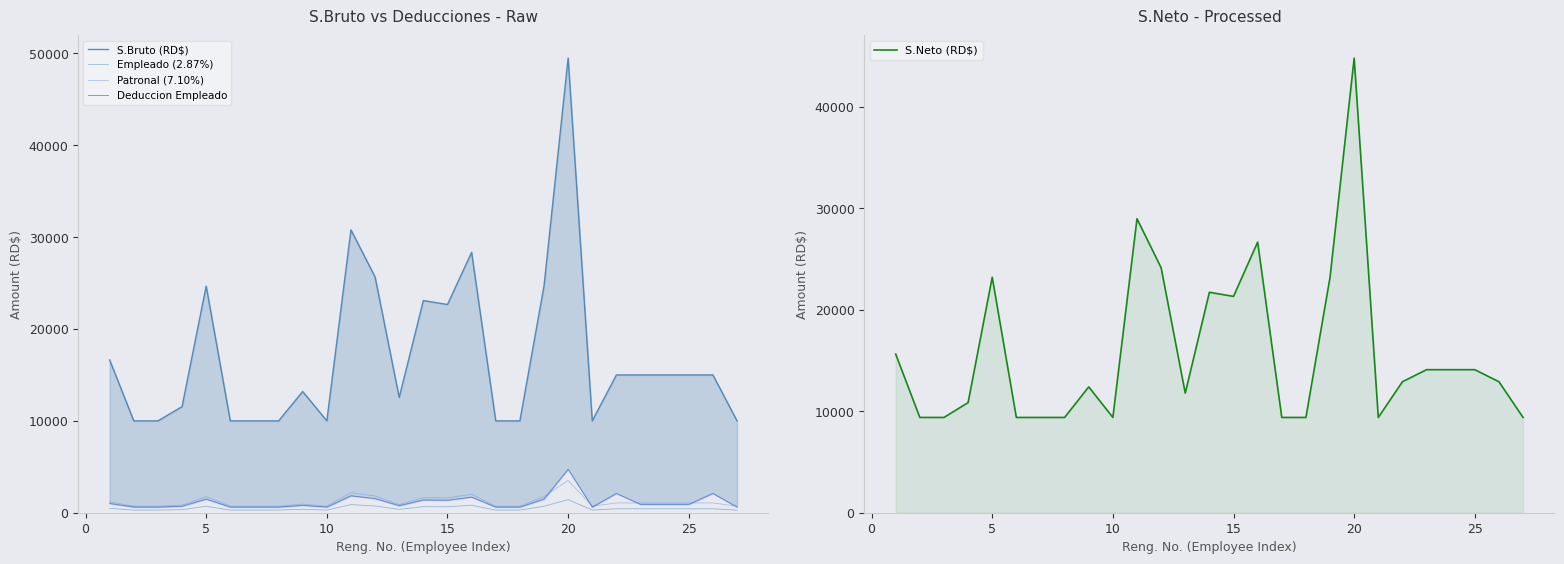

What is the sum of all S.Bruto (RD$) values?

458363.4